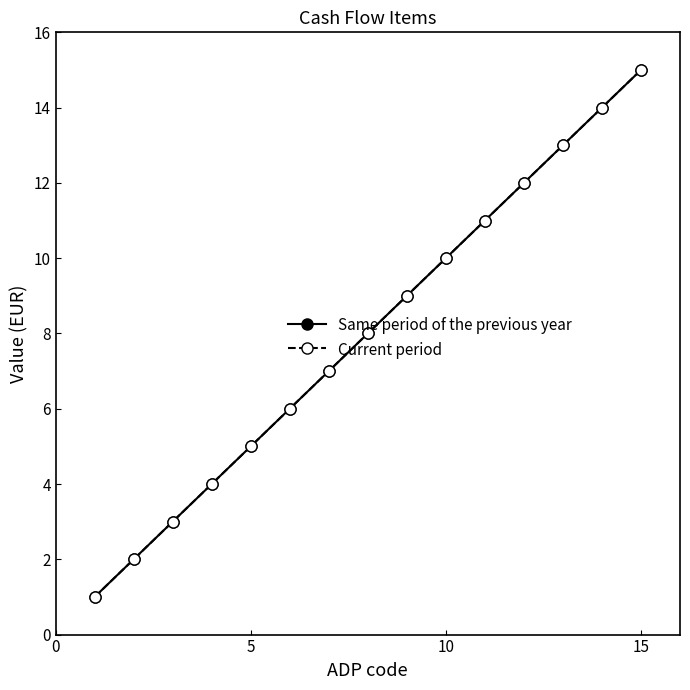

What is the difference between the maximum and minimum values in the Current period series?

14